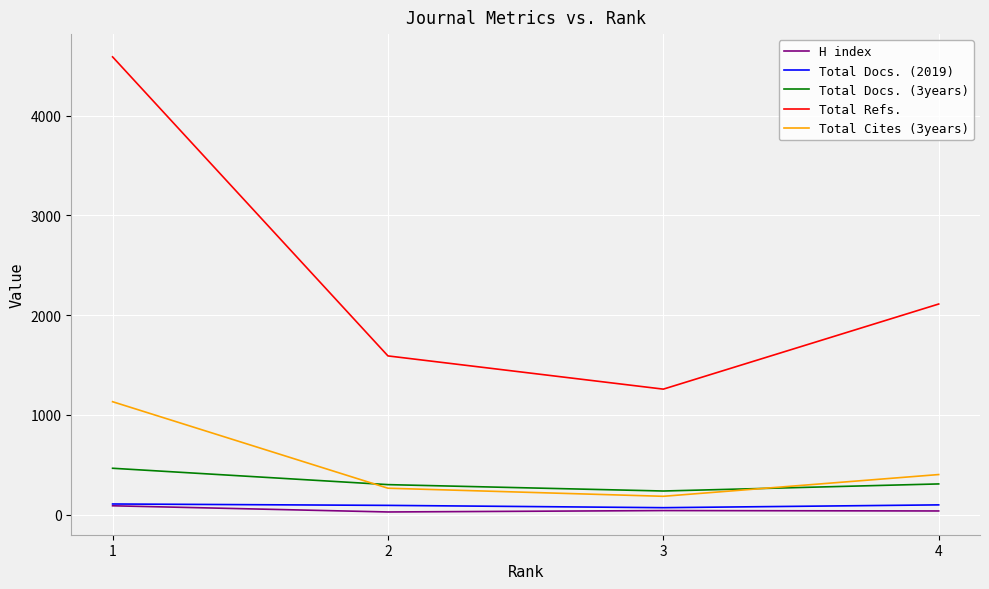

How many times do Total Cites (3years) and Total Docs. (3years) cross each other?

2